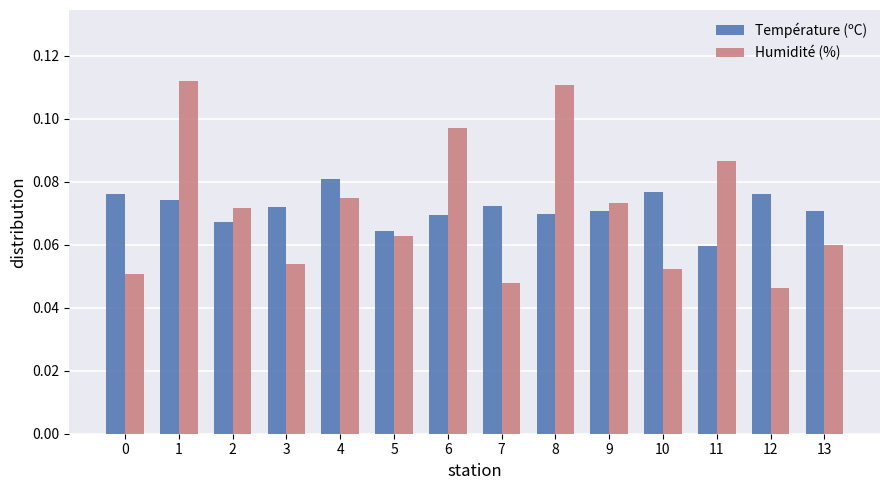

At which category does the chart reach its minimum across all series?

12